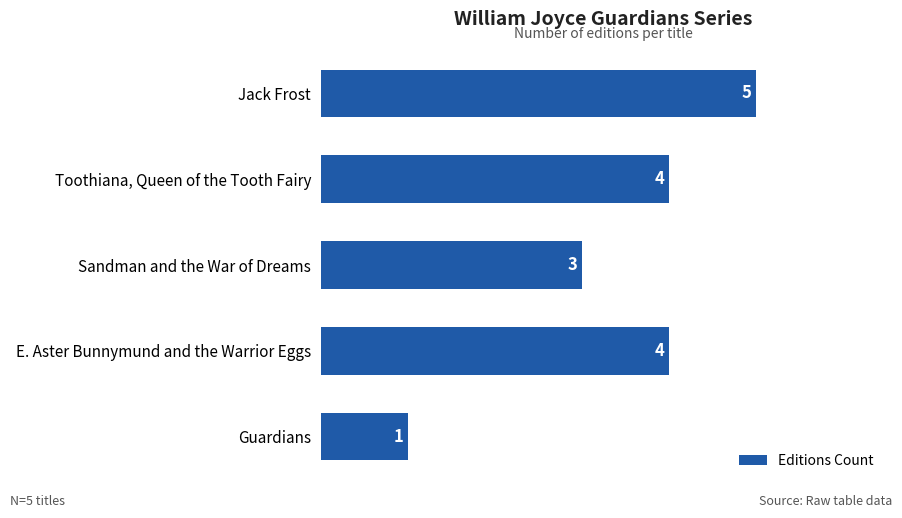

Approximately how many times larger is the value at Toothiana, Queen of the Tooth Fairy compared to Jack Frost?

0.8